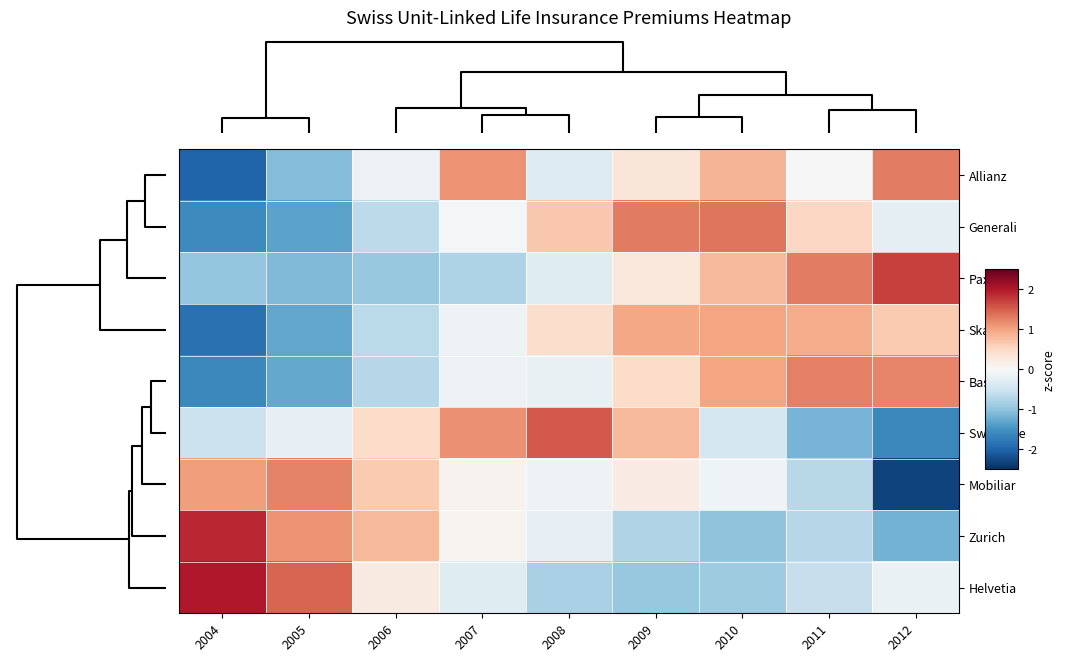

Which label corresponds to the smallest value in the chart?

2012